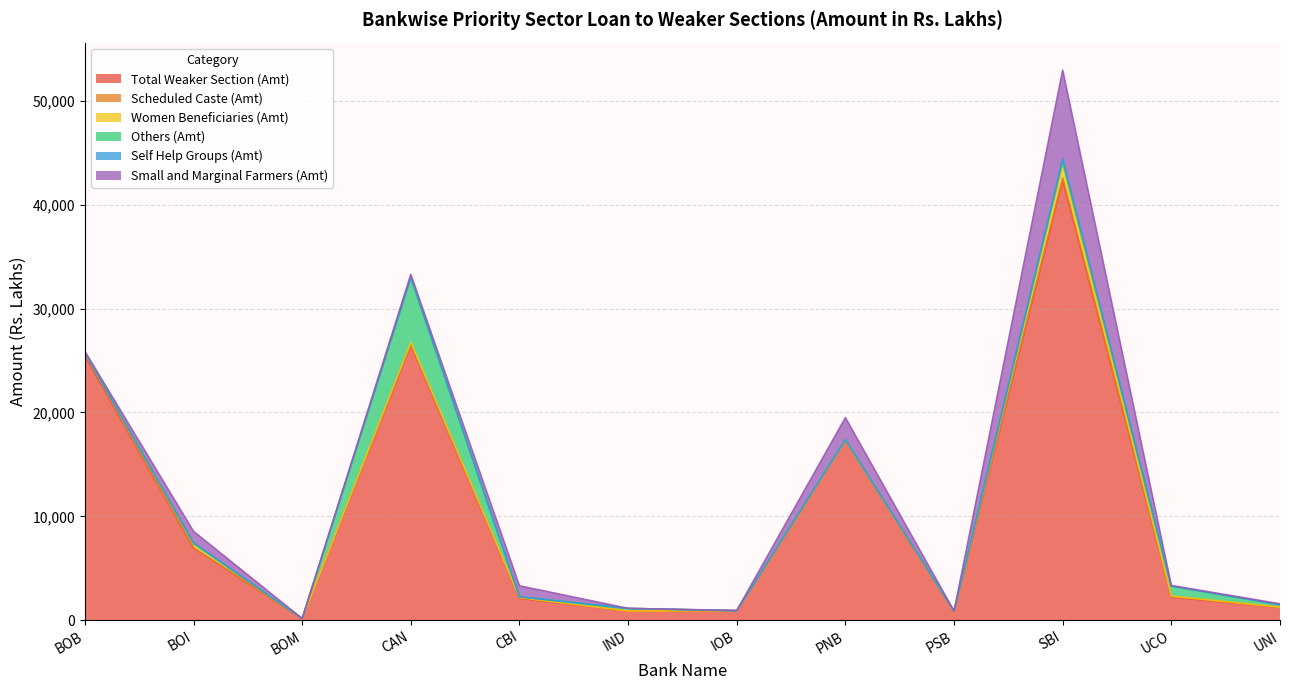

What is the sum of all Self Help Groups (Amt) values?

484.4